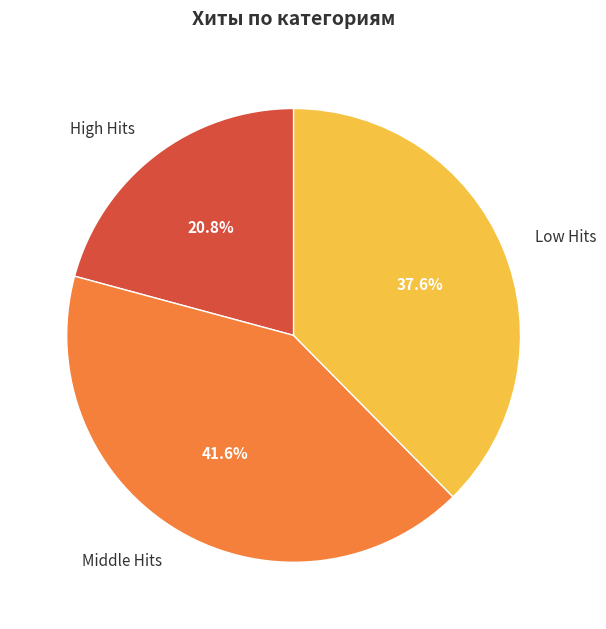

Does Middle Hits represent more than half of the total?

No